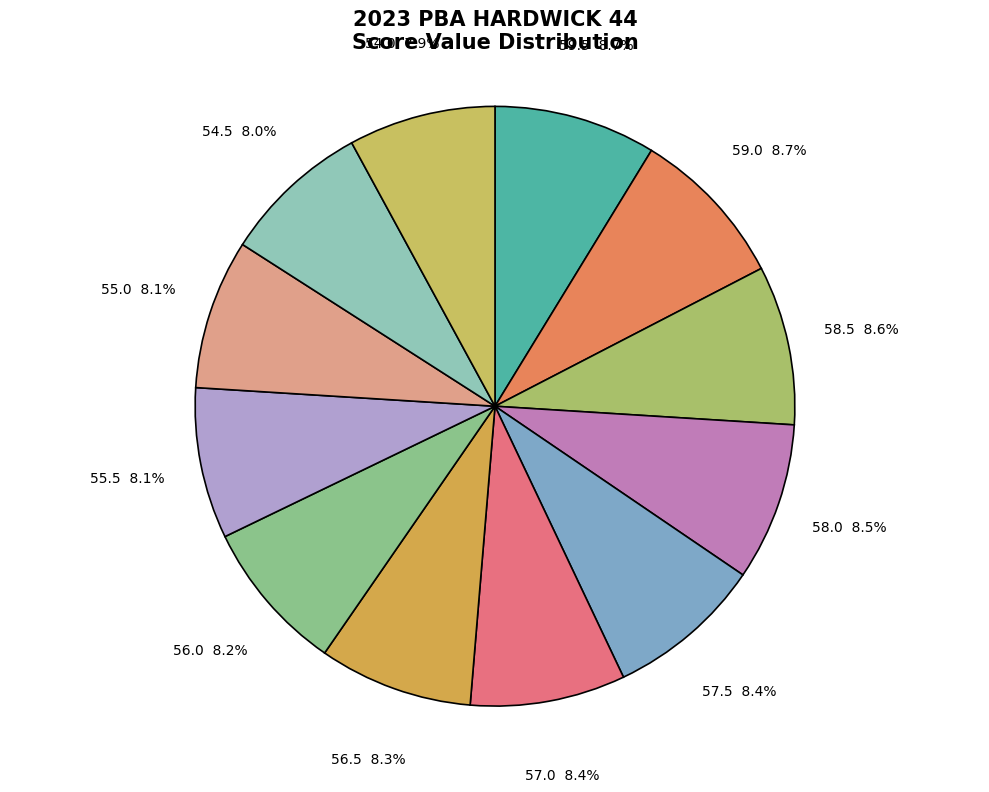

What percentage is the 56.5 slice, to the nearest percent?

8%